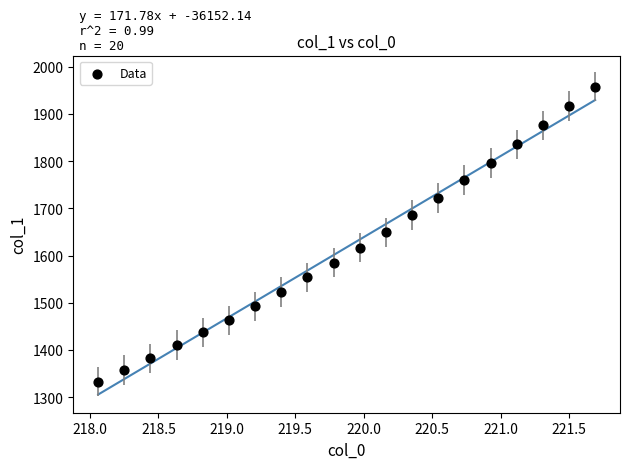

What is the range of X values (max minus min)?

3.6